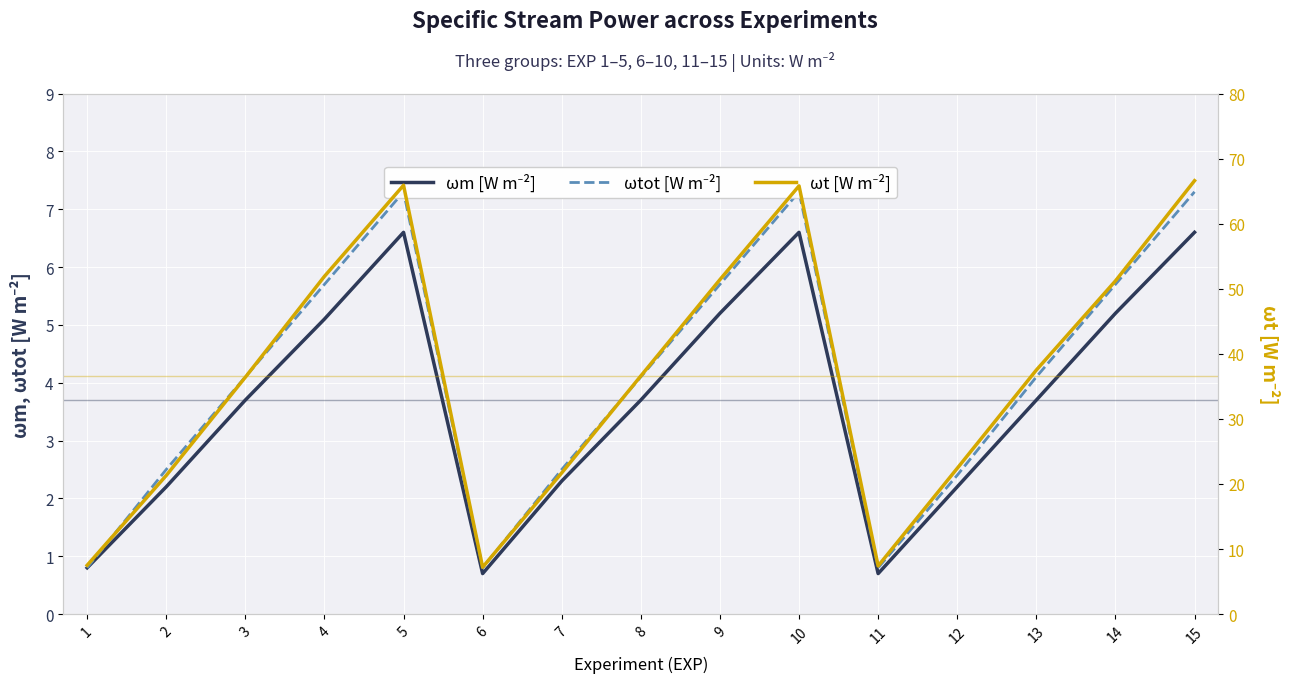

At which category does ωtot [W m⁻²] reach its first local peak?

5